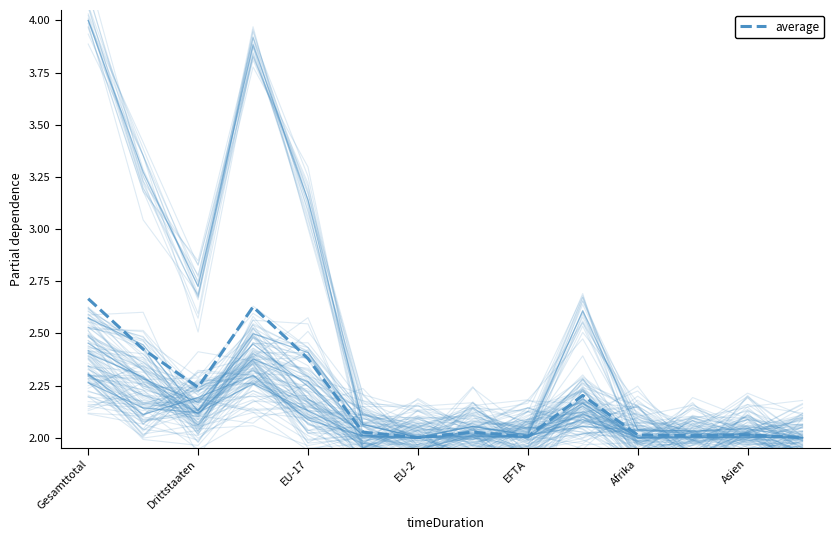

How many interior local valleys does the average series have?

4